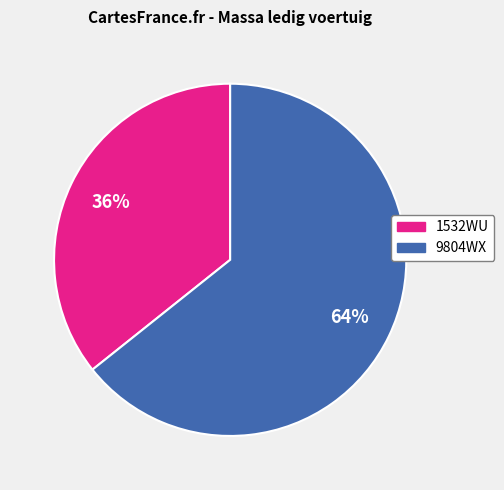

Do 1532WU and 9804WX together represent more than half of the pie?

Yes